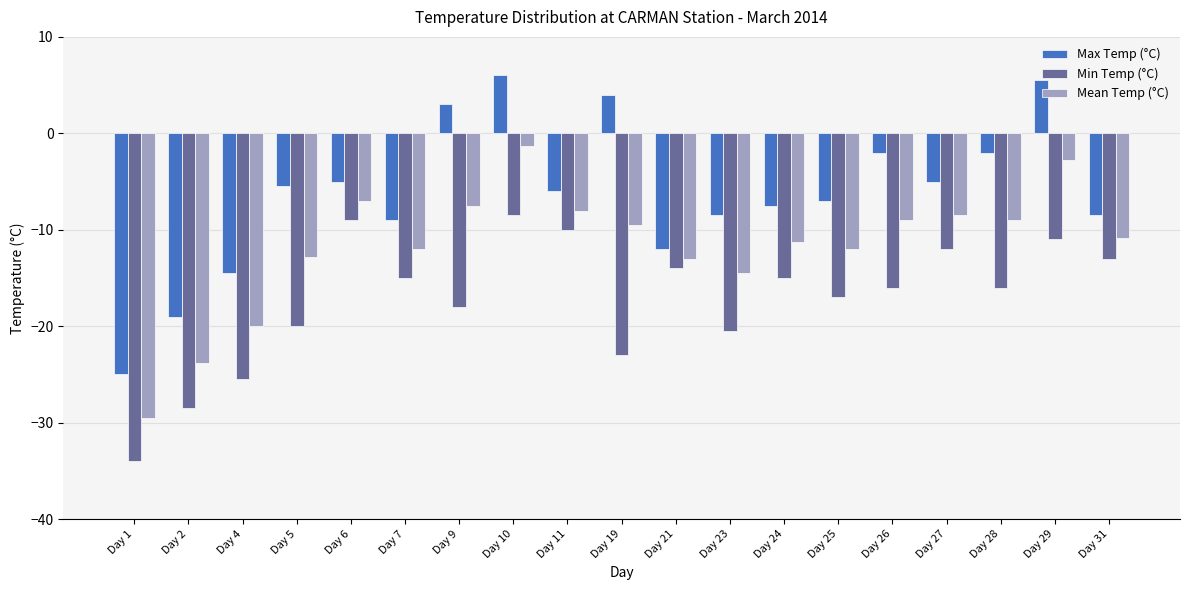

What is the difference between the Min Temp (°C) values at Day 23 and Day 24?

5.5